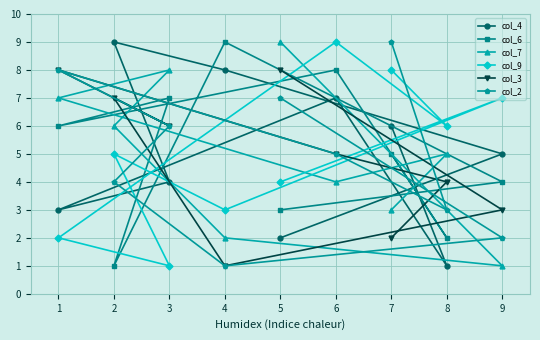

Where is the first local maximum for col_2?

1